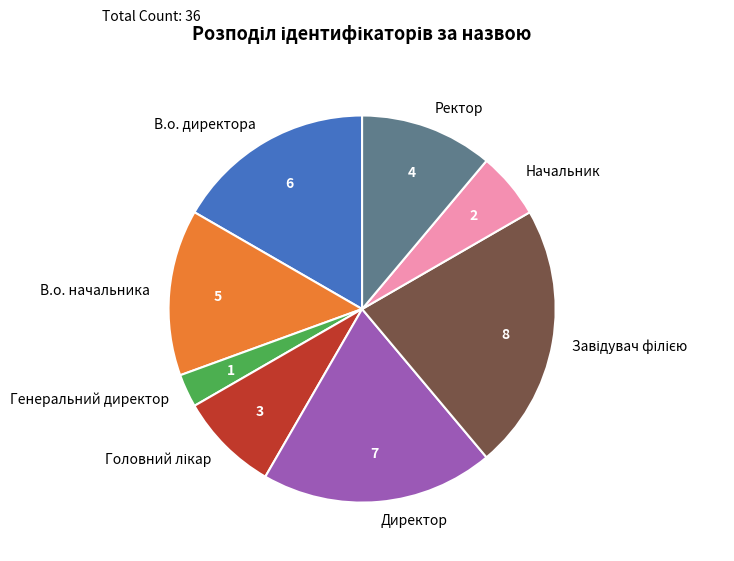

The Директор slice represents 8% of the pie. True or false?

False